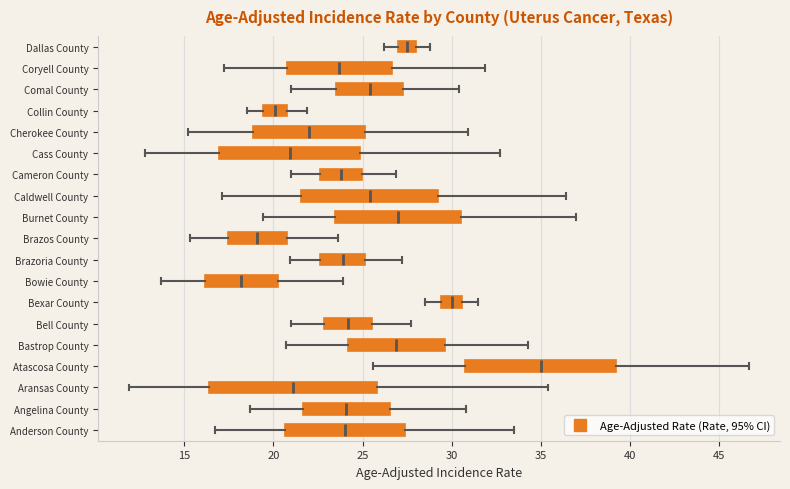

Where does the left whisker of the box for Bexar County end on the x-axis? The values are not printed on the chart, so give them approximately, as read against the axis.

28.5